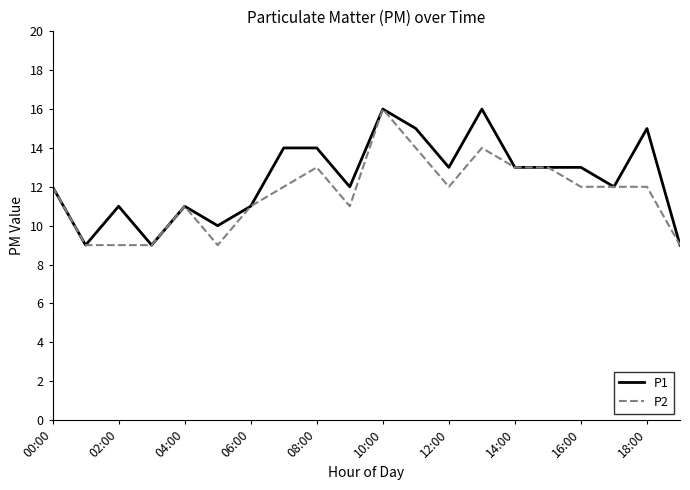

What is the lowest value of the P1 series?

9